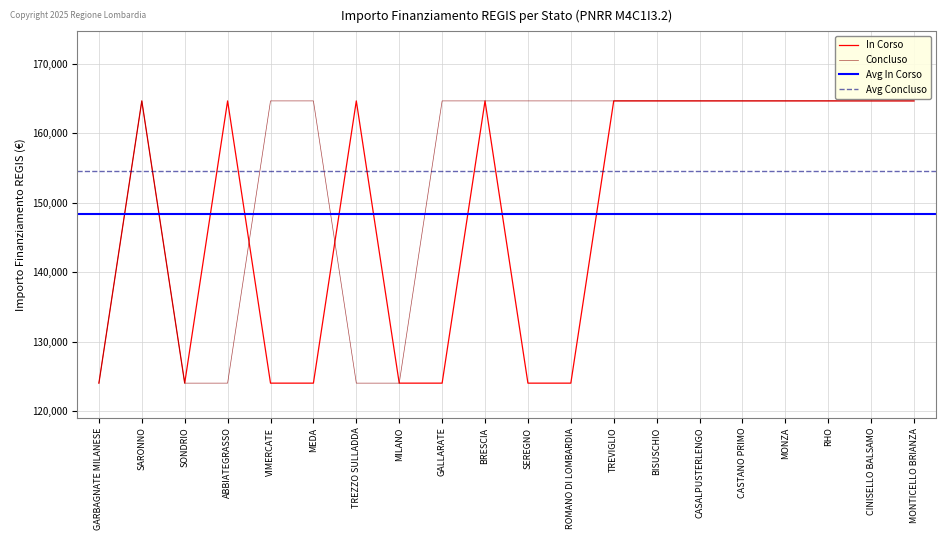

At which label does Concluso first exceed 164644?

SARONNO